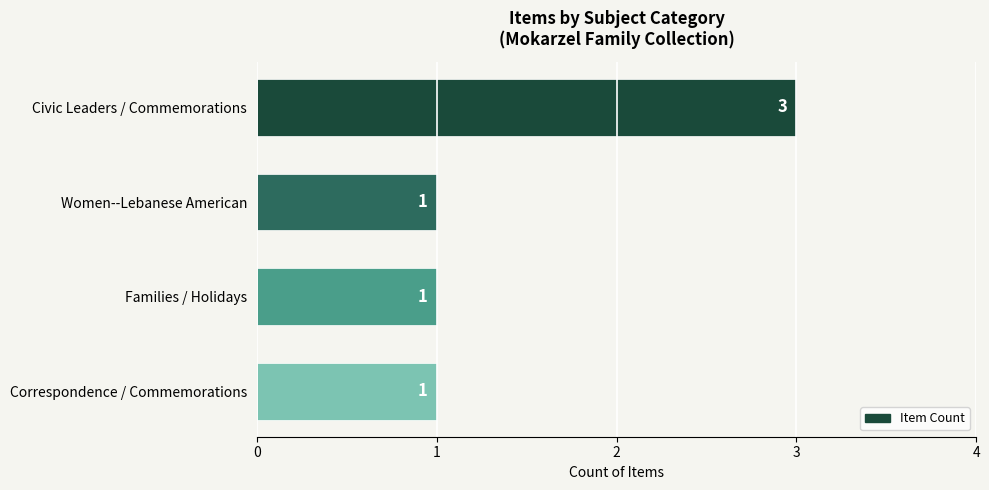

What is the sum of all values?

6